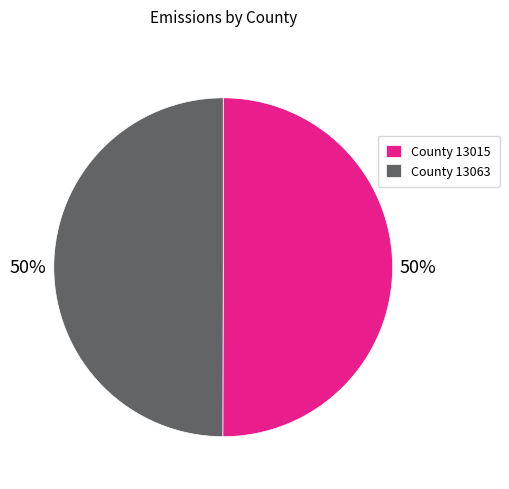

True or false: County 13063 accounts for 44% of the total.

False